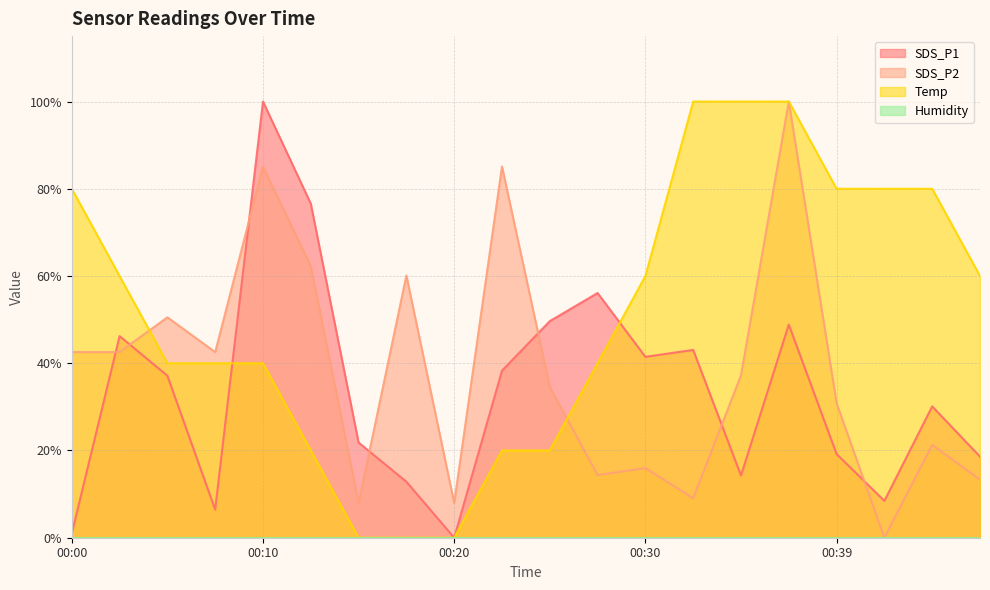

What is the sum of all SDS_P1 values?

670.0